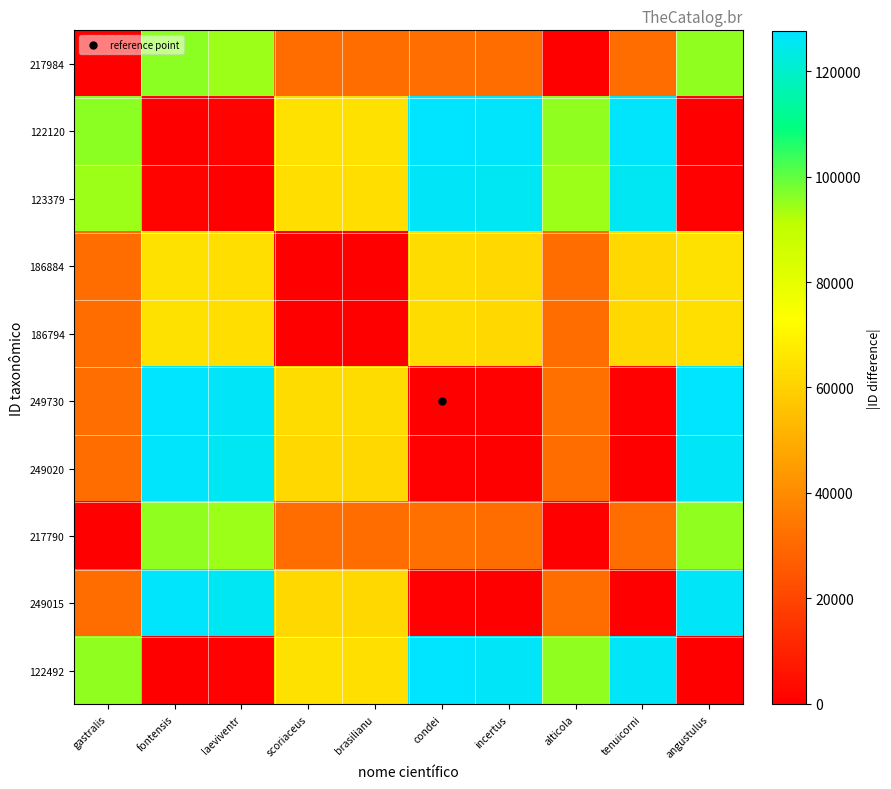

What is the maximum value shown in the chart?

127610